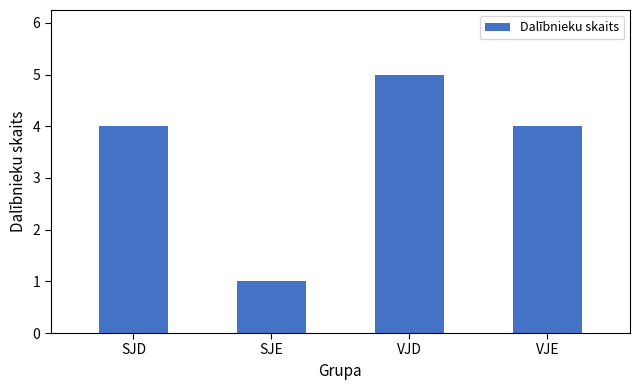

What is the label of the 2nd bar from the right?

VJD